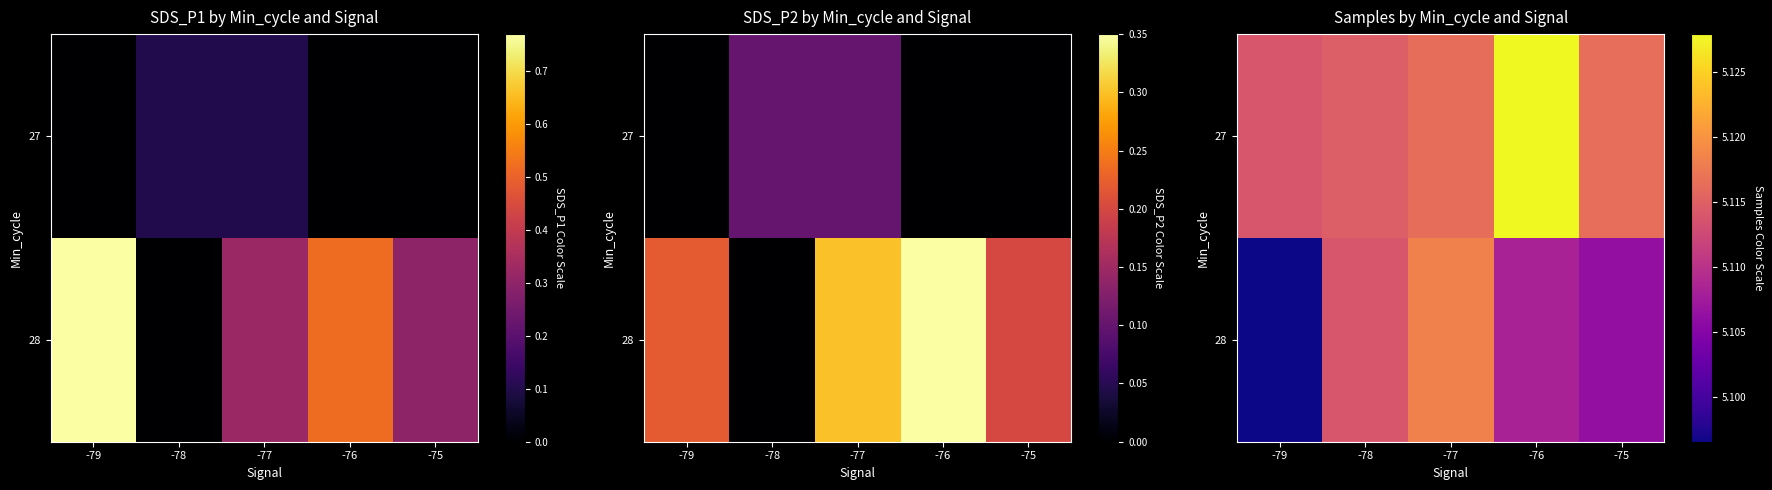

Which category has the highest value in the 27 series?

-76